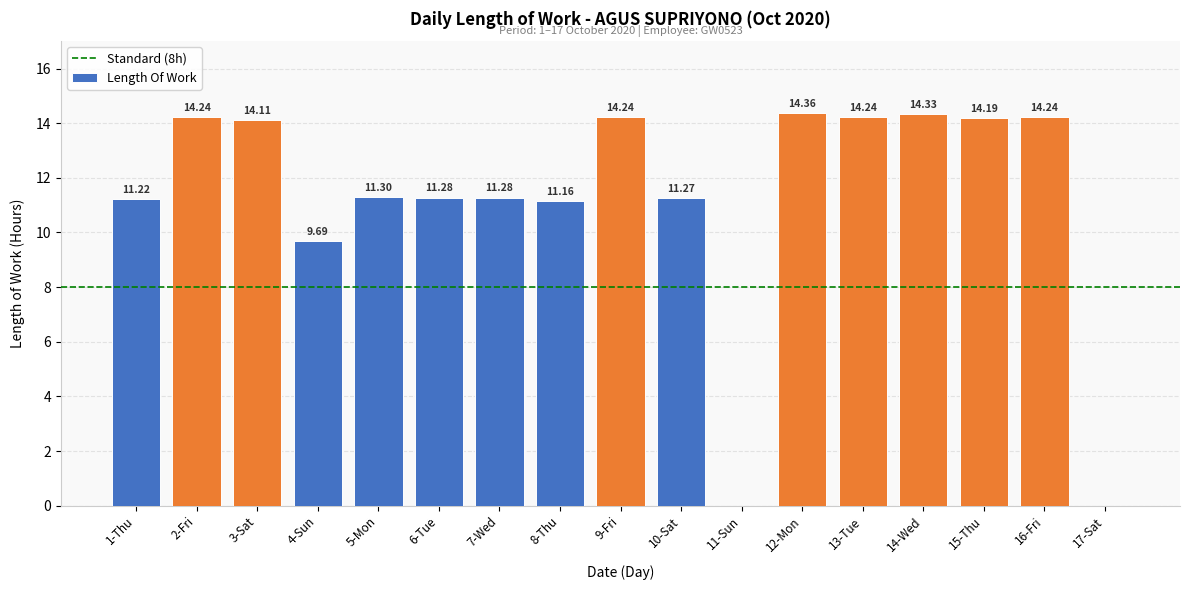

Between 3-Sat and 1-Thu, which is larger?

3-Sat